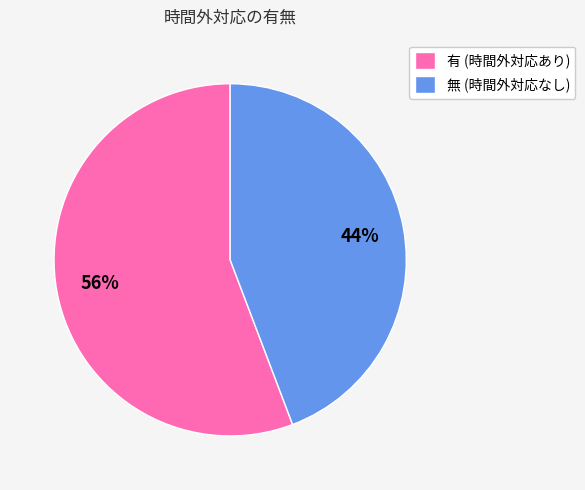

Which category has the biggest portion of the pie?

有